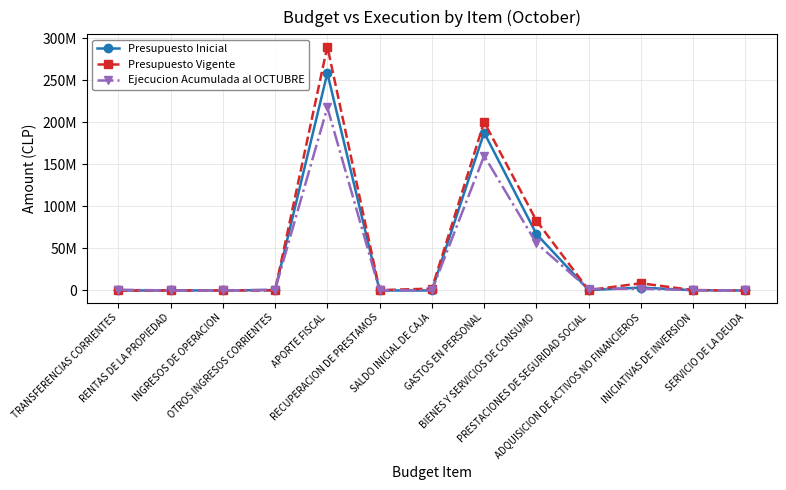

In Presupuesto Inicial, how many points are higher than both neighbors (excluding endpoints)?

3